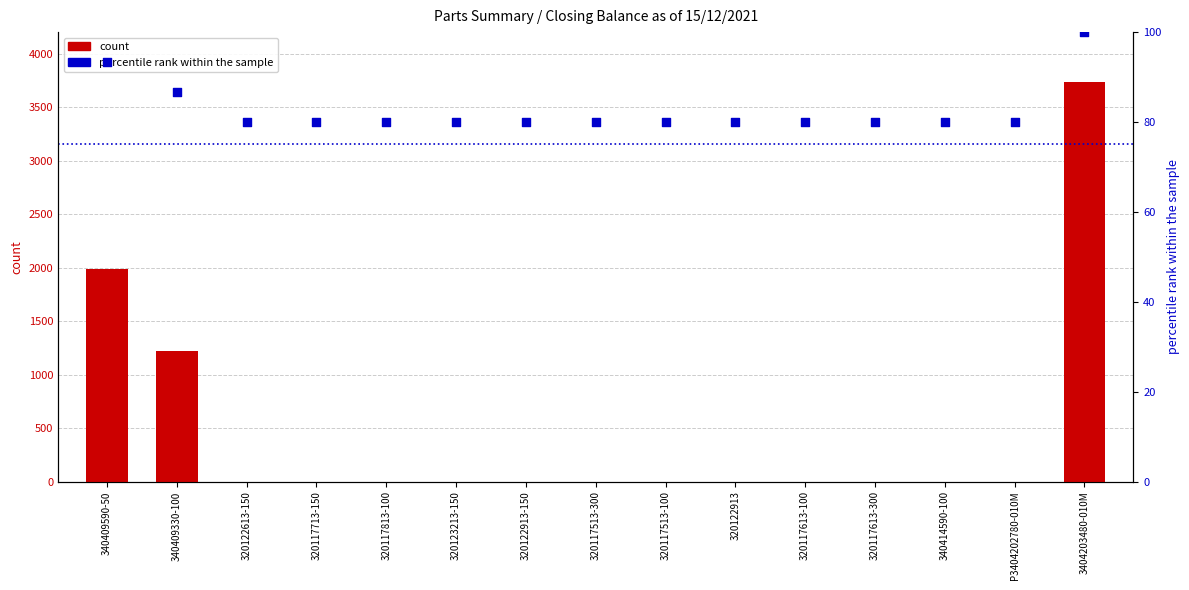

Which series contains the highest Y value?

count